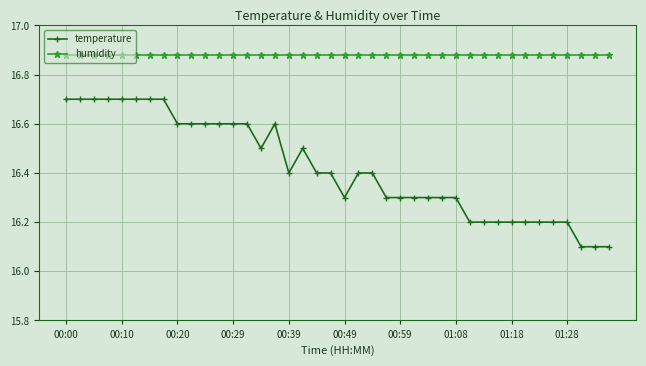

What is the maximum value for temperature?

16.7